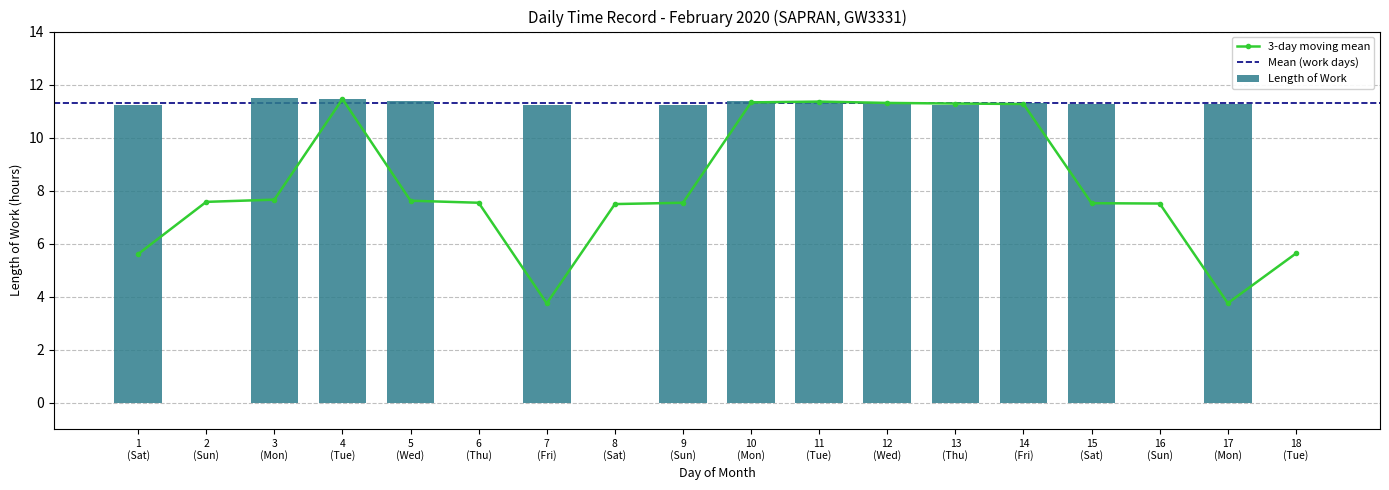

What is the highest value of the Length of Work series?

11.5